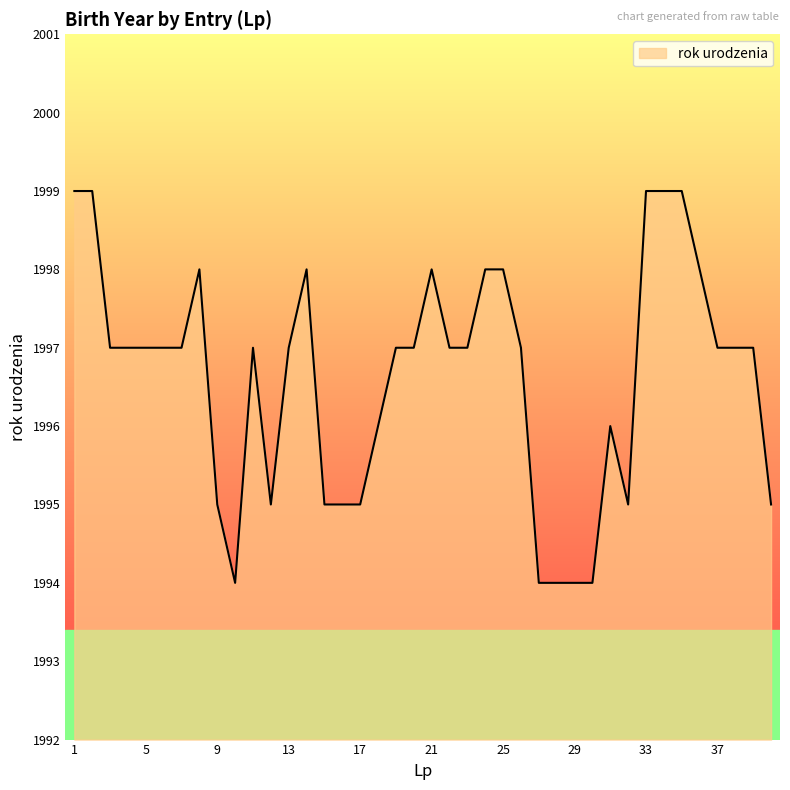

Count the values in the range 1995 to 1998.

30